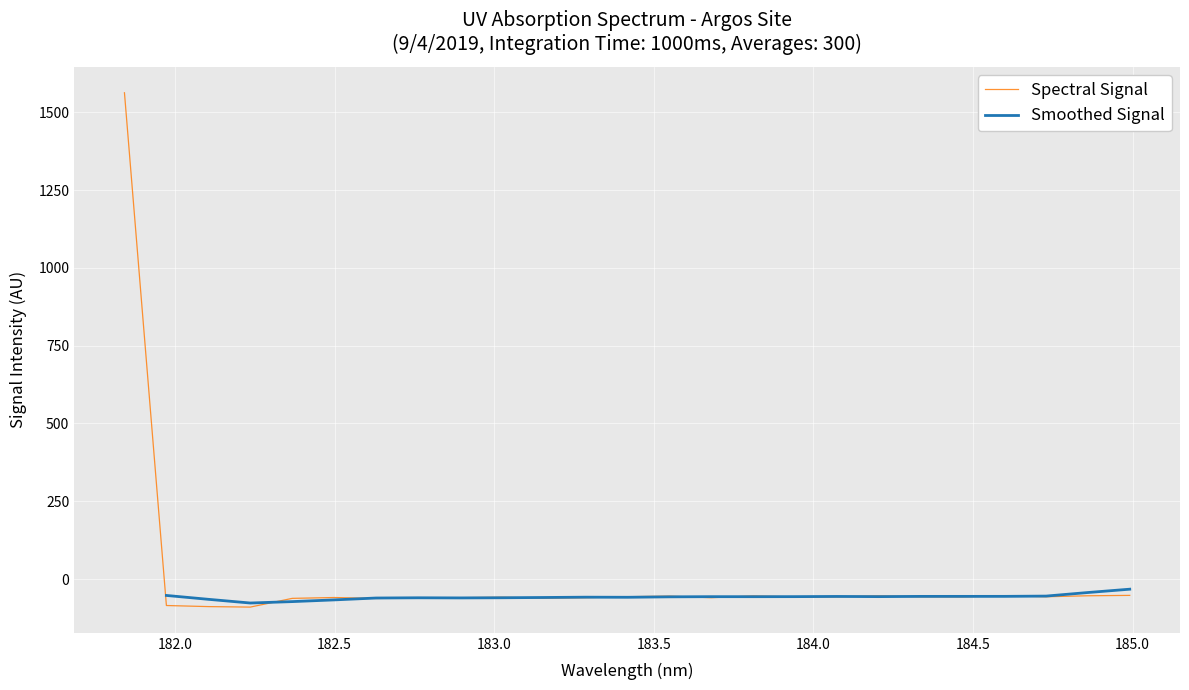

What is the label of the 25th point from the right?

181.8418